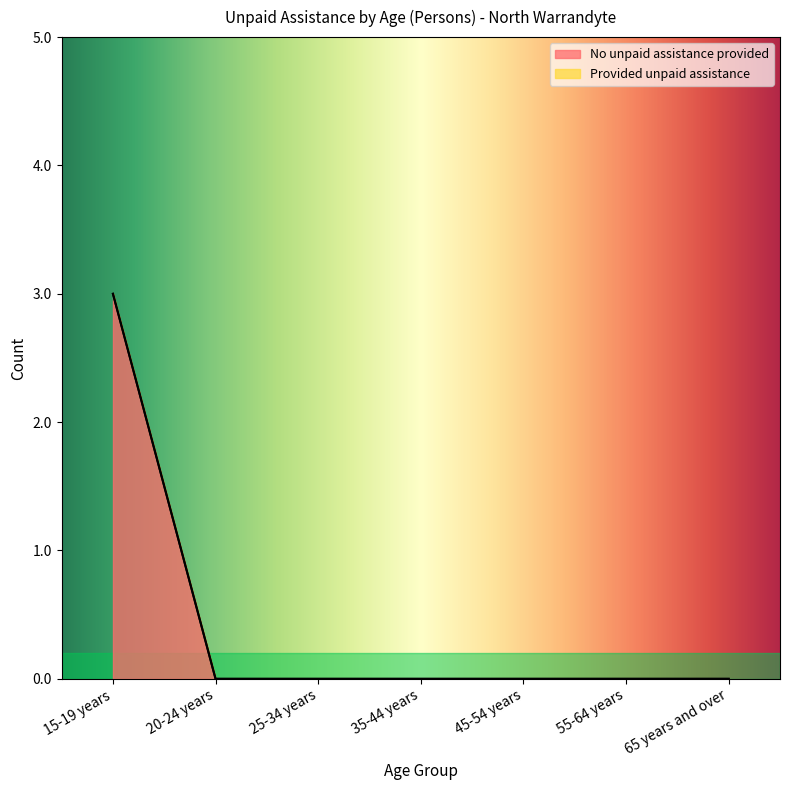

Count the values in the range 0 to 1.

6